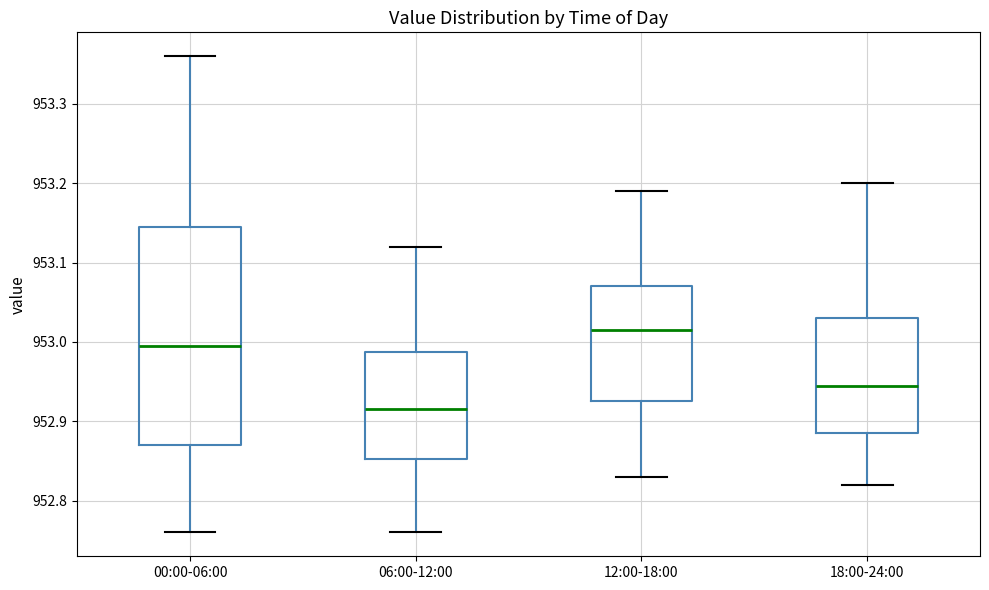

Which box is the tallest, from its lower edge to its upper edge?

00:00-06:00